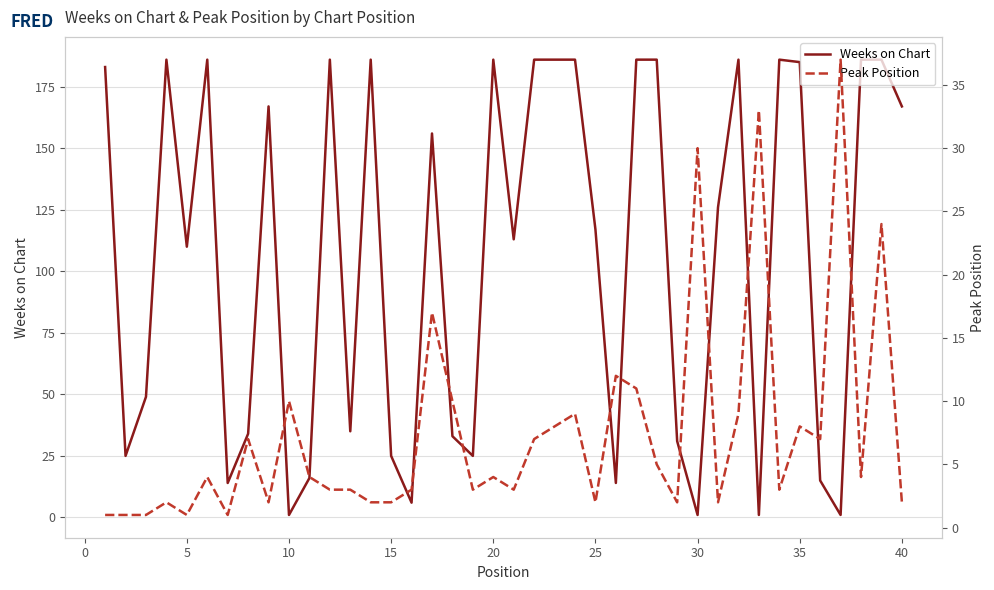

Reading left to right, what are all the values shown in this chart?

Weeks on Chart: 183	25	49	186	110	186	14	34	167	1	16	186	35	186	25	6	156	33	25	186	113	186	186	186	117	14	186	186	31	1	126	186	1	186	185	15	1	186	186	167
Peak Position: 1	1	1	2	1	4	1	7	2	10	4	3	3	2	2	3	17	10	3	4	3	7	8	9	2	12	11	5	2	30	2	9	33	3	8	7	37	4	24	2